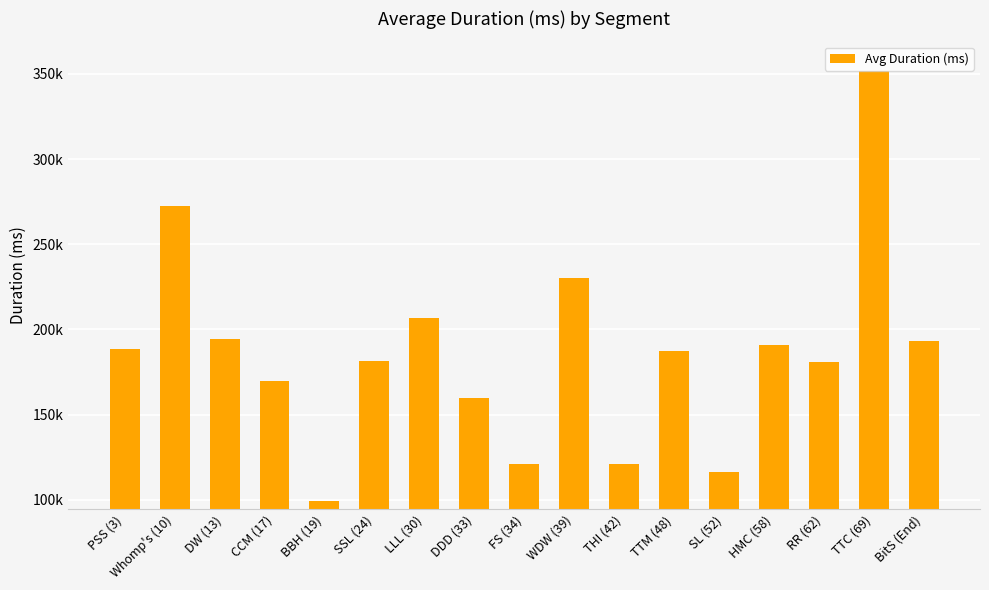

Count the number of categories in the chart.

17